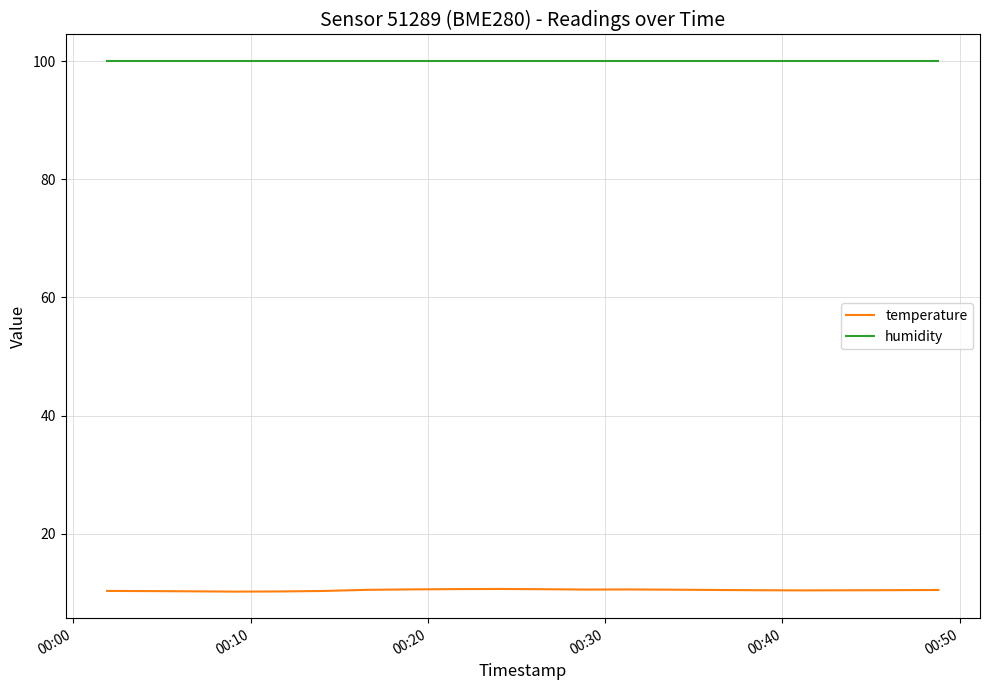

True or false: humidity and temperature intersect in this chart.

False